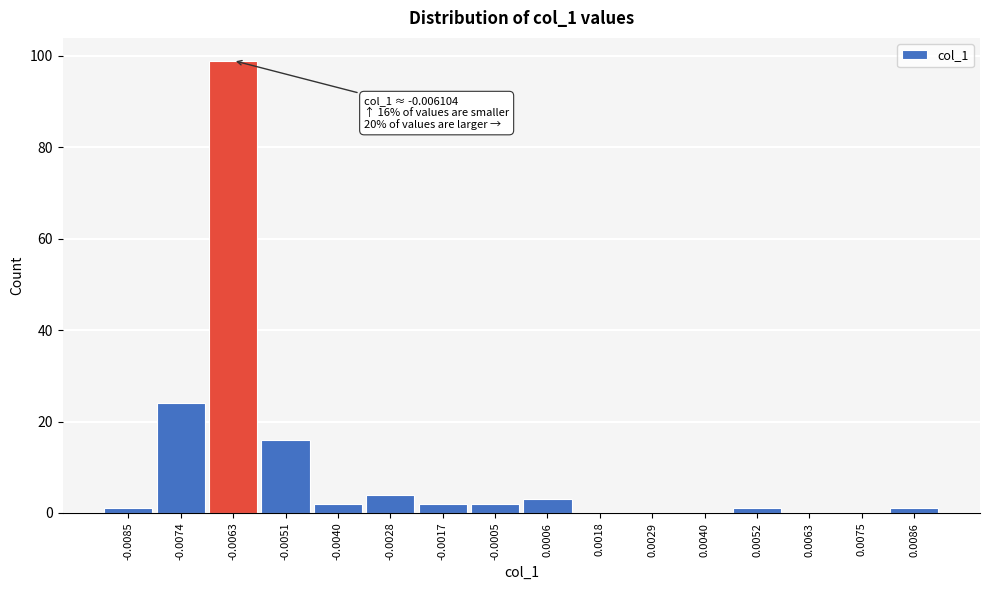

Reading left to right, what are all the values shown in this chart?

-0.0085=1	-0.0074=24	-0.0063=99	-0.0051=16	-0.0040=2	-0.0028=4	-0.0017=2	-0.0005=2	0.0006=3	0.0018=0	0.0029=0	0.0040=0	0.0052=1	0.0063=0	0.0075=0	0.0086=1